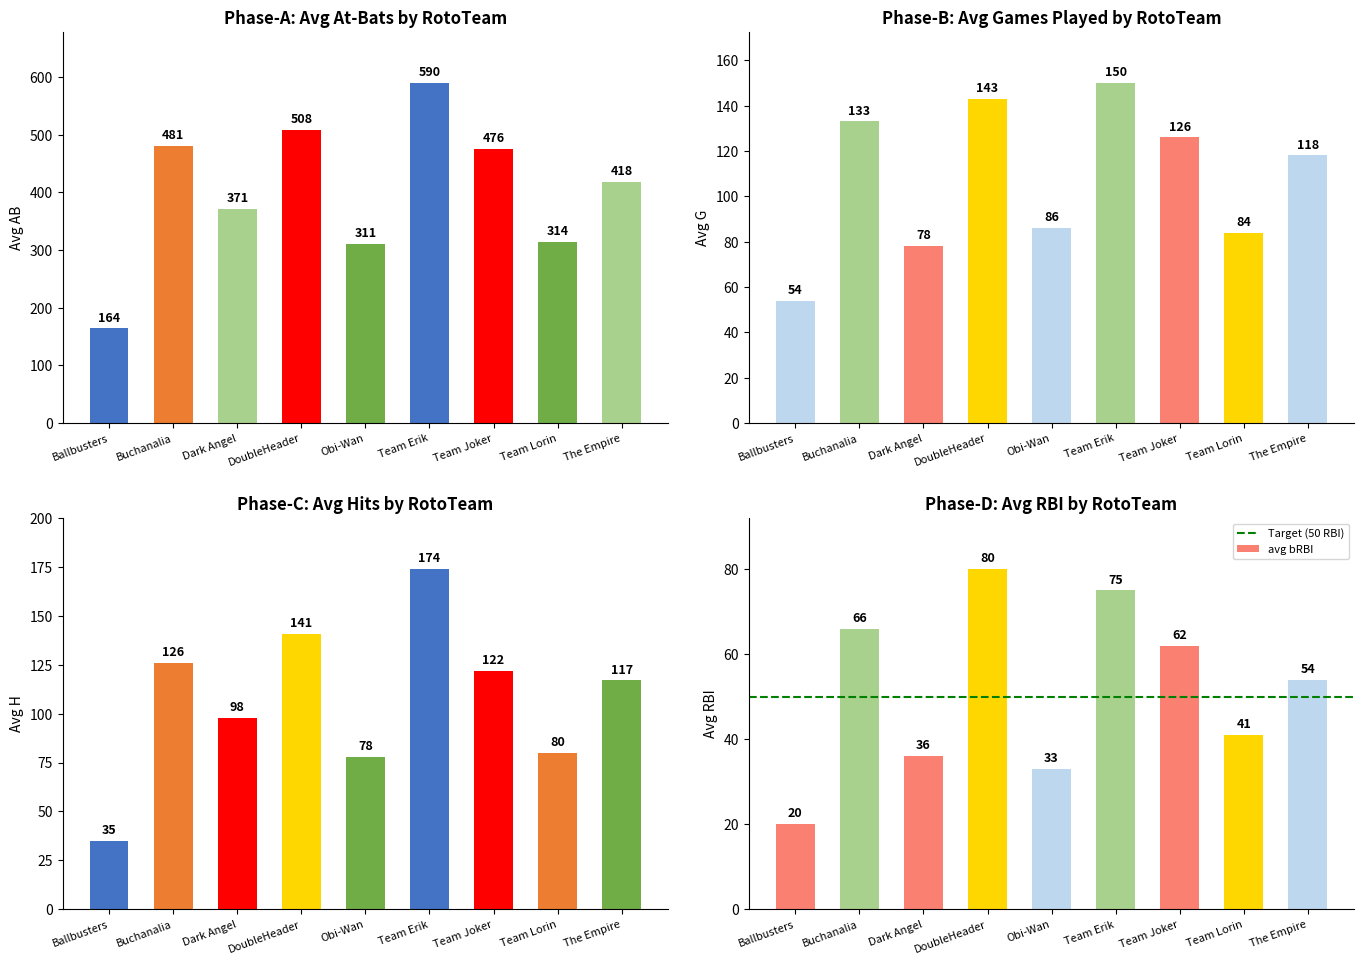

What is the sum of the avg bRBI values at Ballbusters and Buchanalia?

86